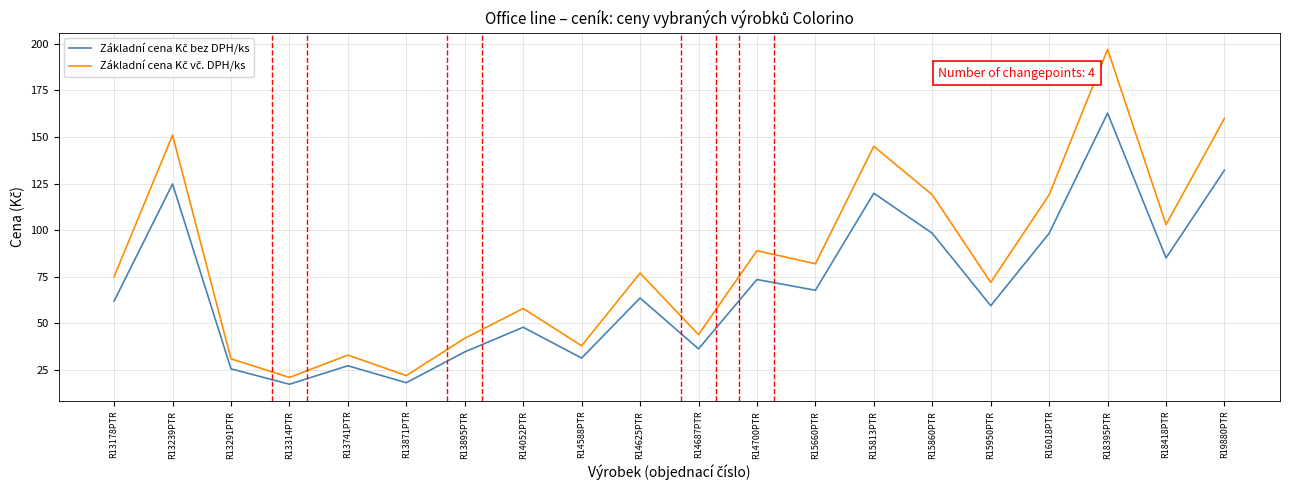

What is the total value across all series at R14700PTR?

162.6